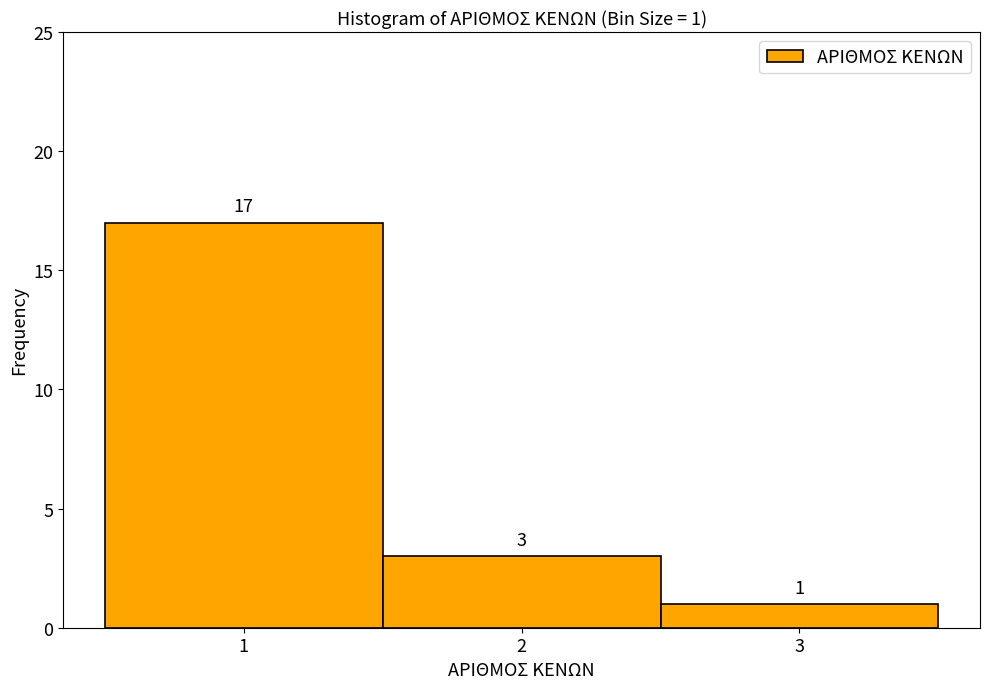

Which range on the x-axis has the tallest bar?

0.5 to 1.5